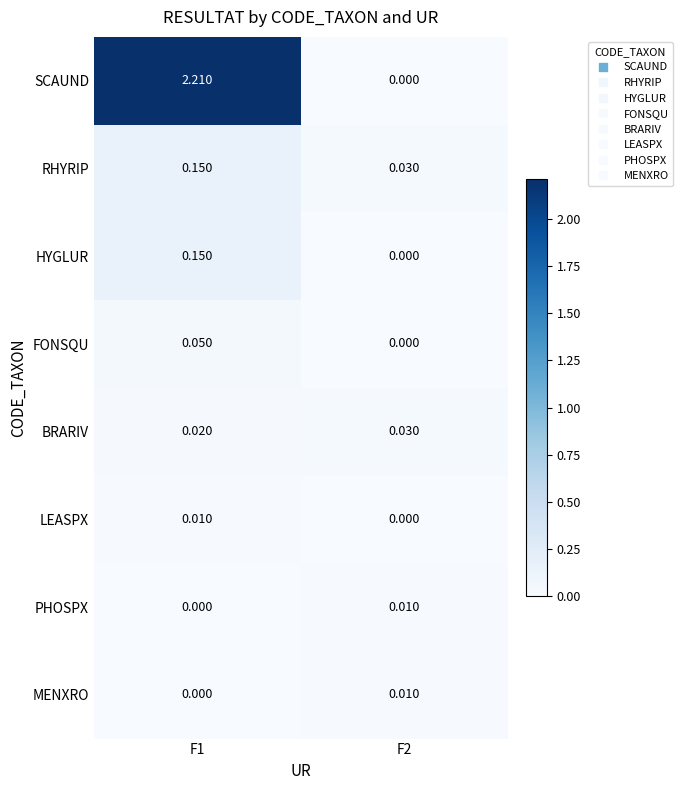

Which series has the largest range (max minus min)?

SCAUND